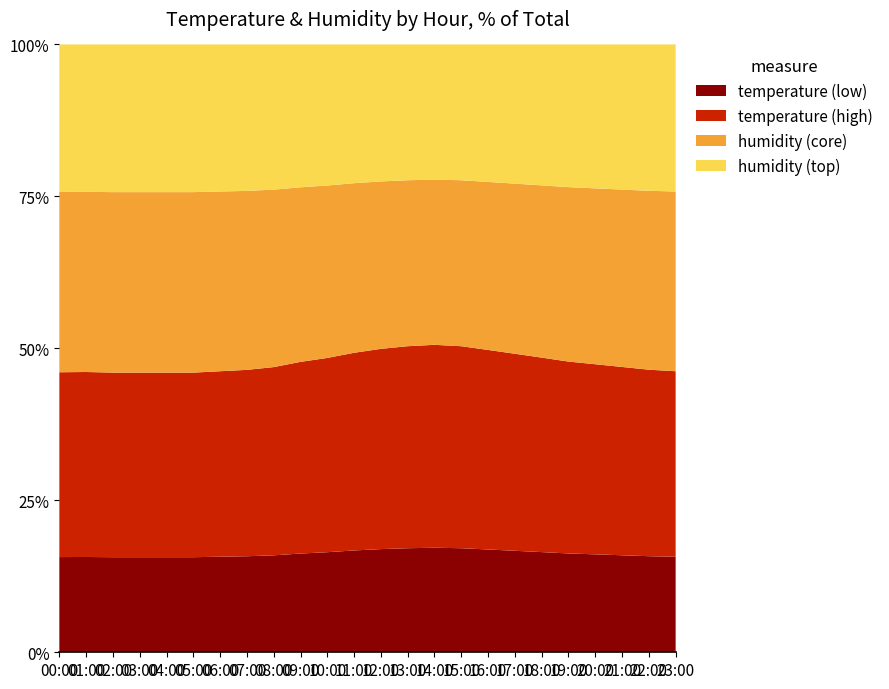

What is the total value across all series at 02:00?

100.0